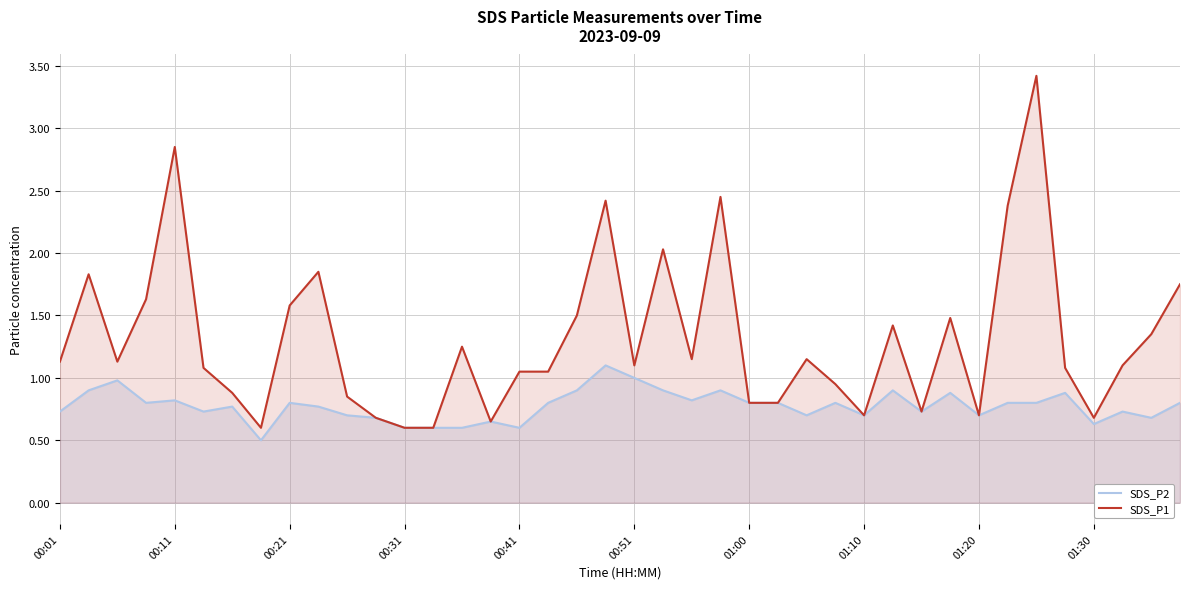

How many lines are shown in the chart?

2